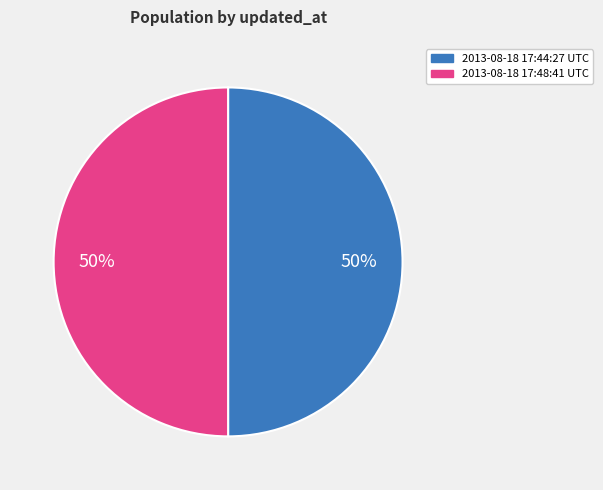

To the nearest percent, what is the average slice percentage?

50%